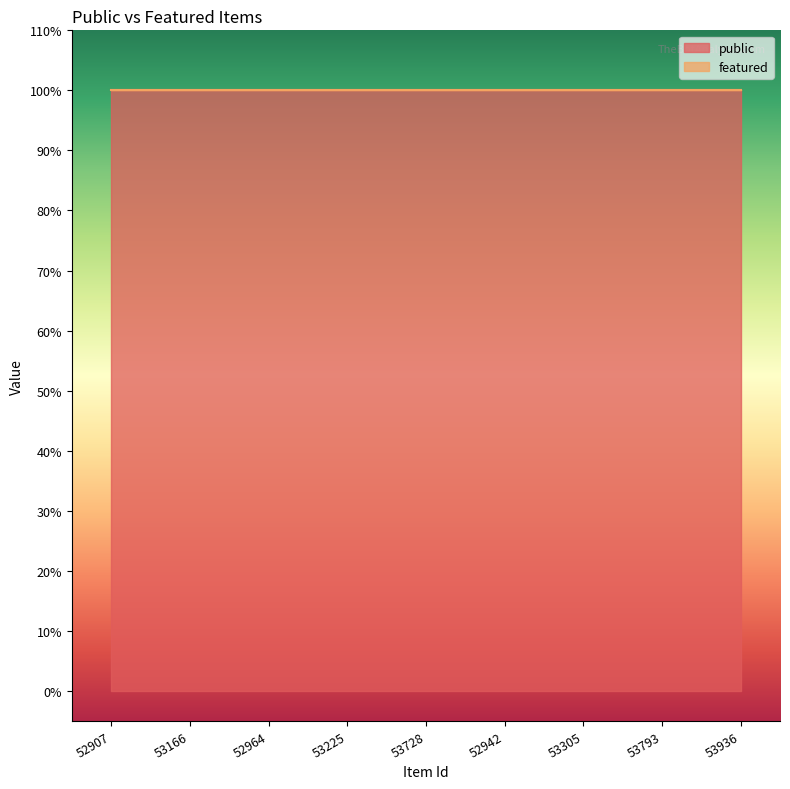

The value of public at 52907 is 1. True or false?

True